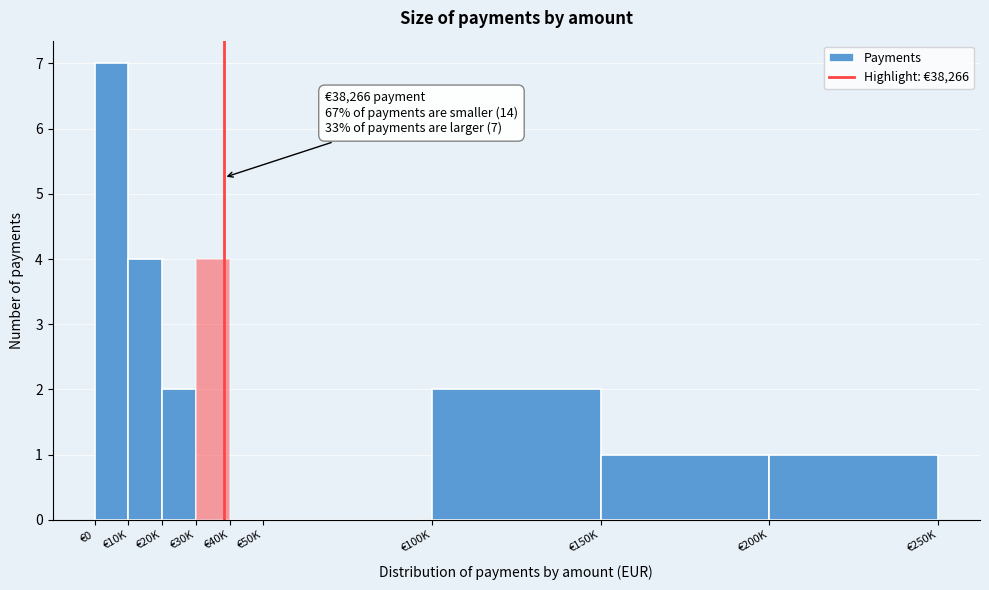

Reading left to right, list all the values displayed in this chart.

€0=7	€10K=4	€20K=2	€30K=4	€40K=0	€50K=0	€100K=2	€150K=1	€200K=1